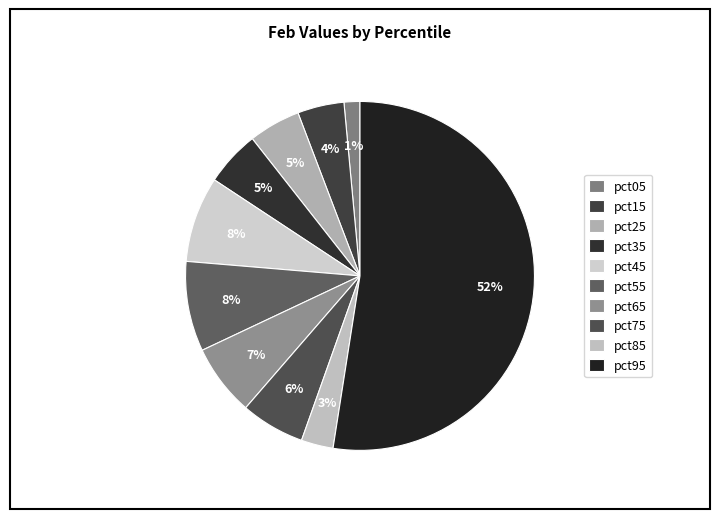

The pct35 slice represents 5% of the pie. True or false?

True